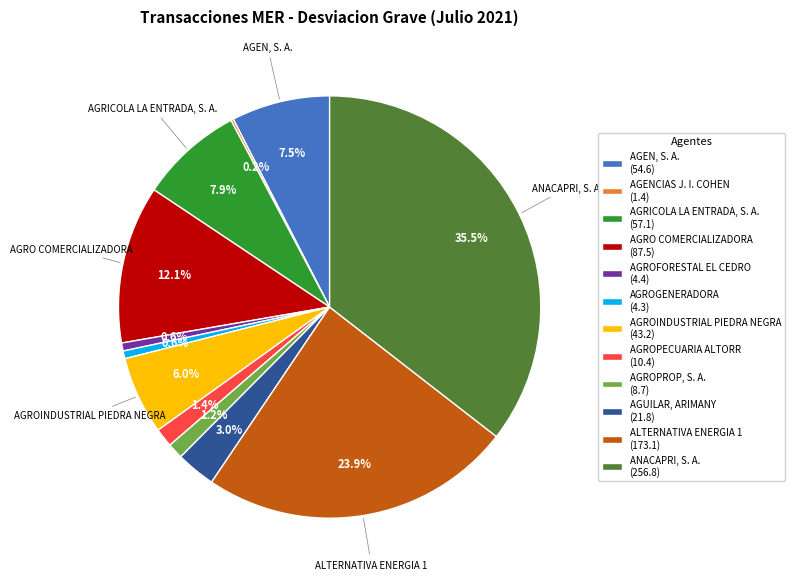

Does any single category account for the majority?

No